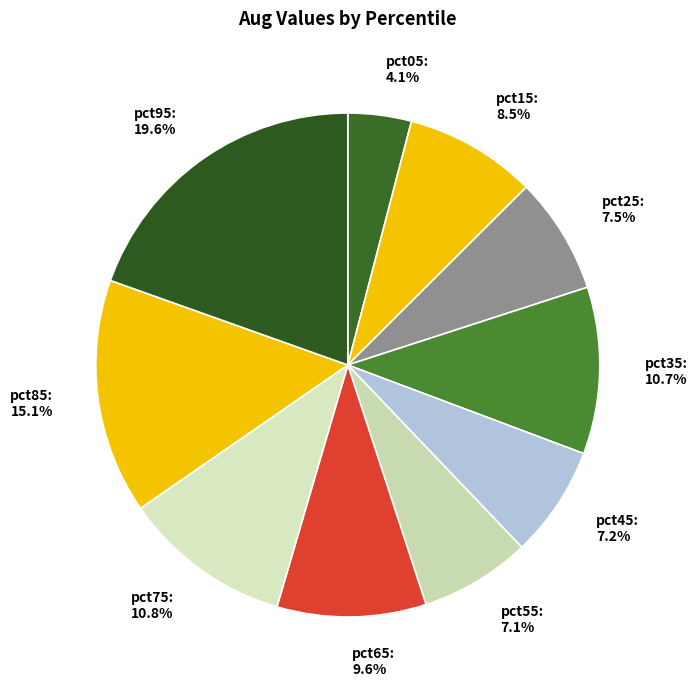

To the nearest percent, what portion does pct05 represent?

4%